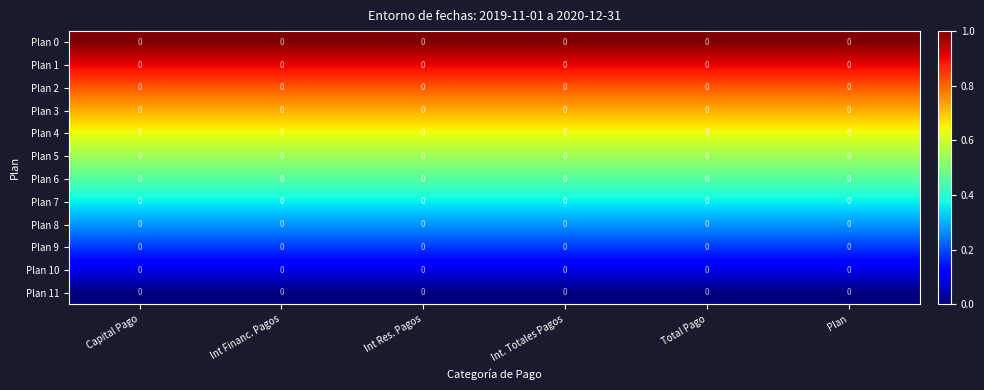

At which category is the sum across all series the highest?

Capital Pago